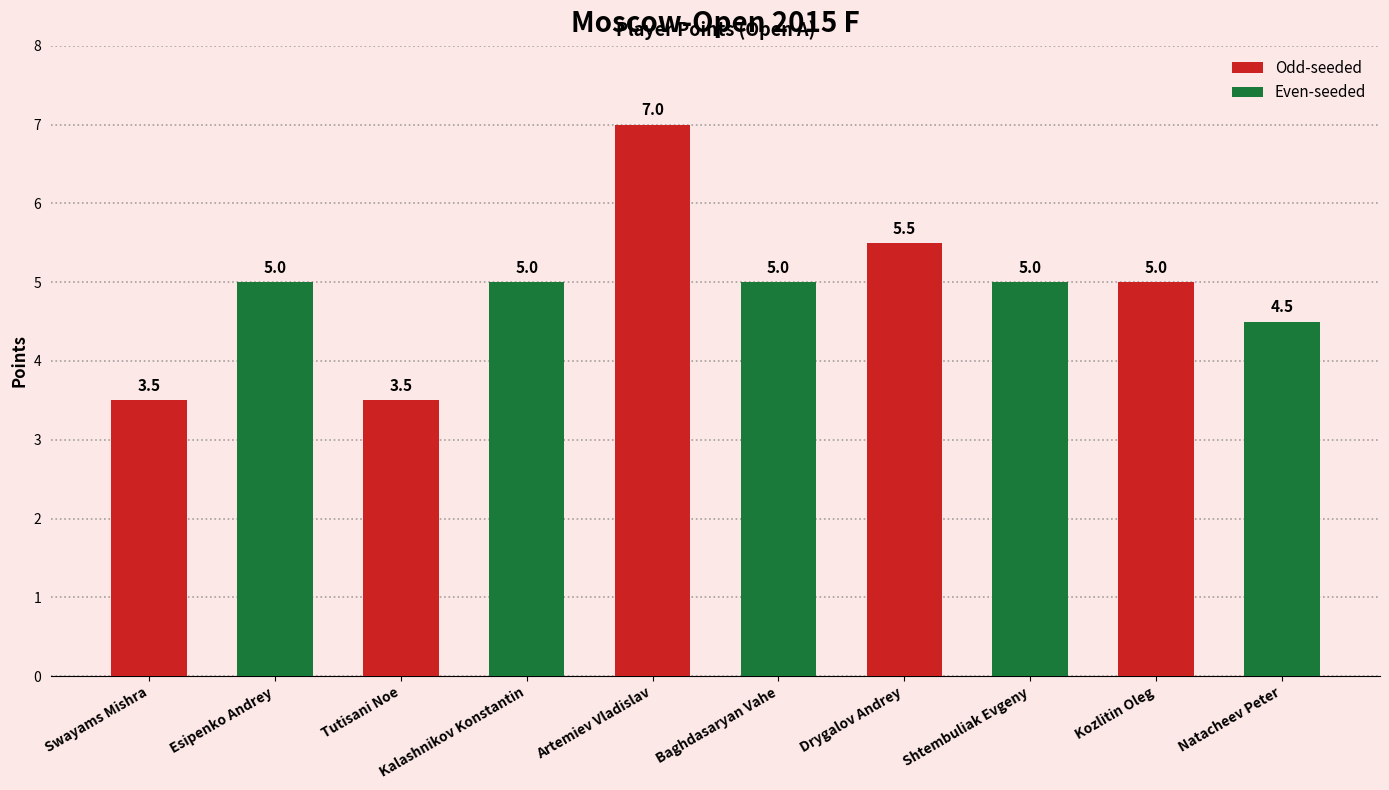

What is the sum of all values?

49.0